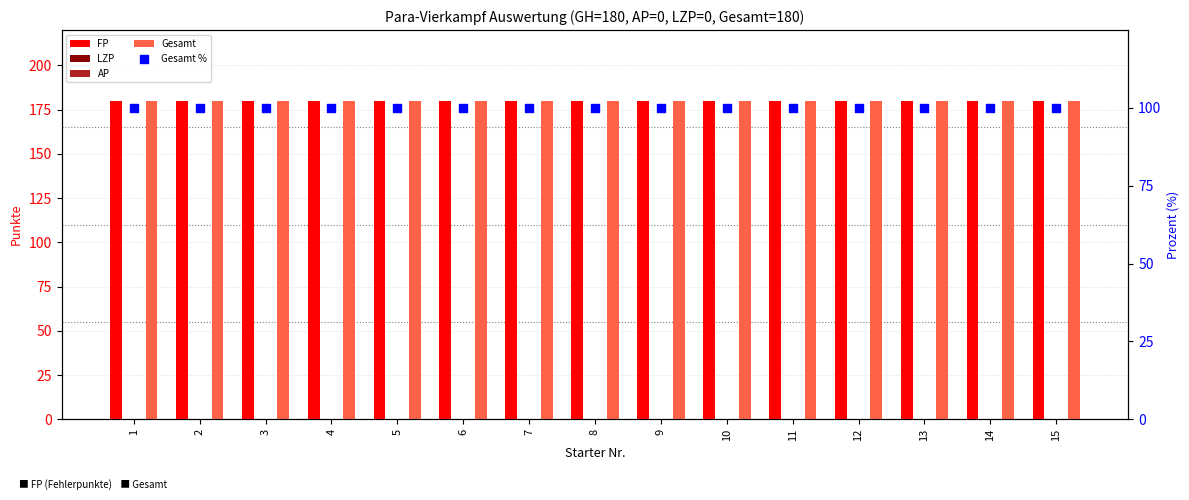

What is the total value across all series at 1?

460